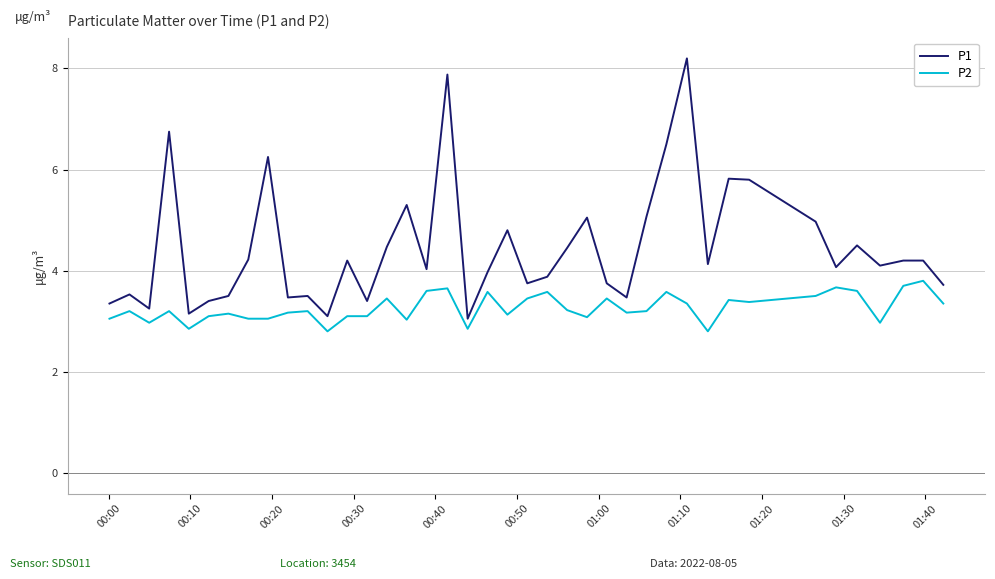

List the series in order of their peak value, highest first.

P1, P2